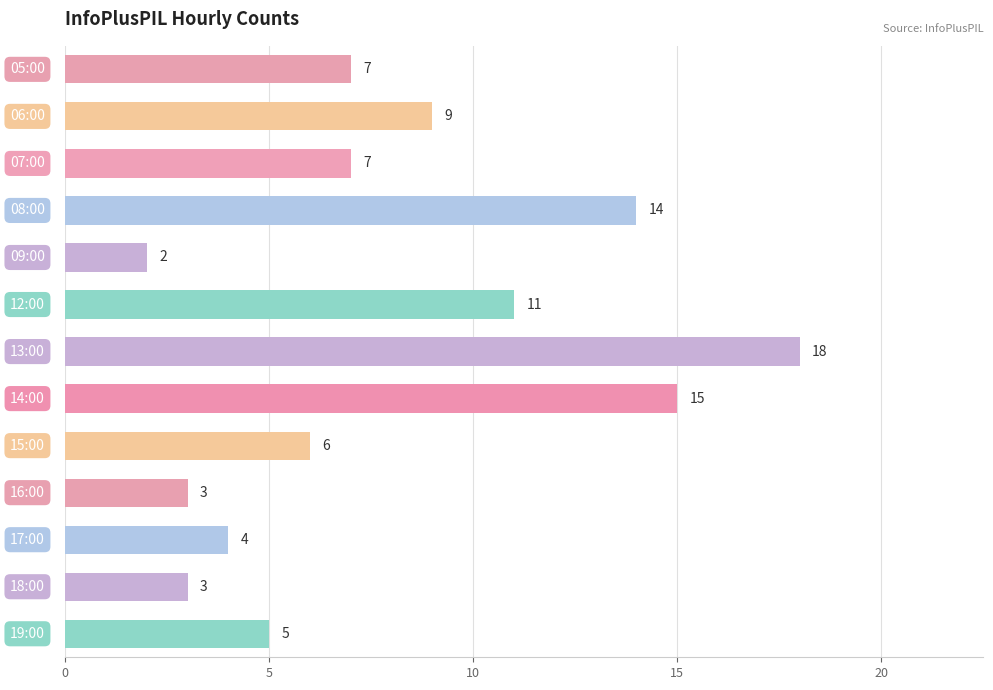

Does the chart contain stacked bars?

No